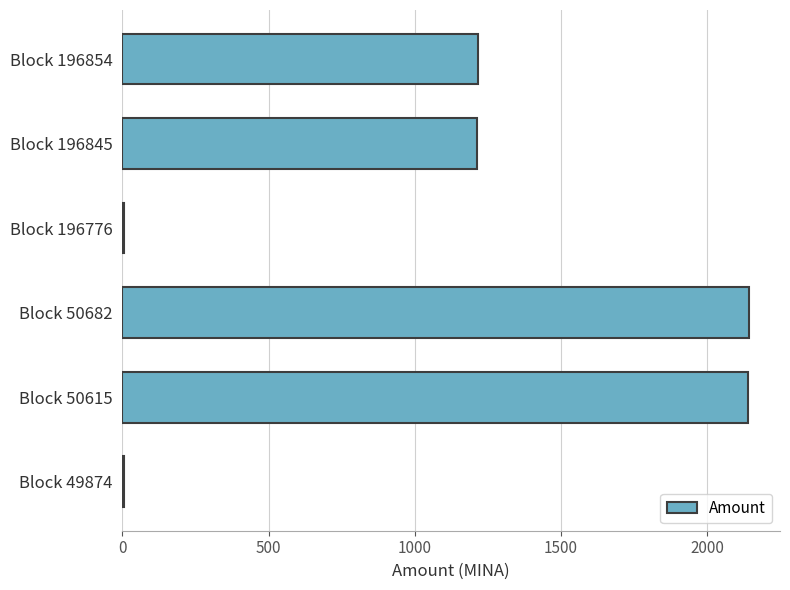

Is it true that the value at Block 50615 is 2140.0?

True